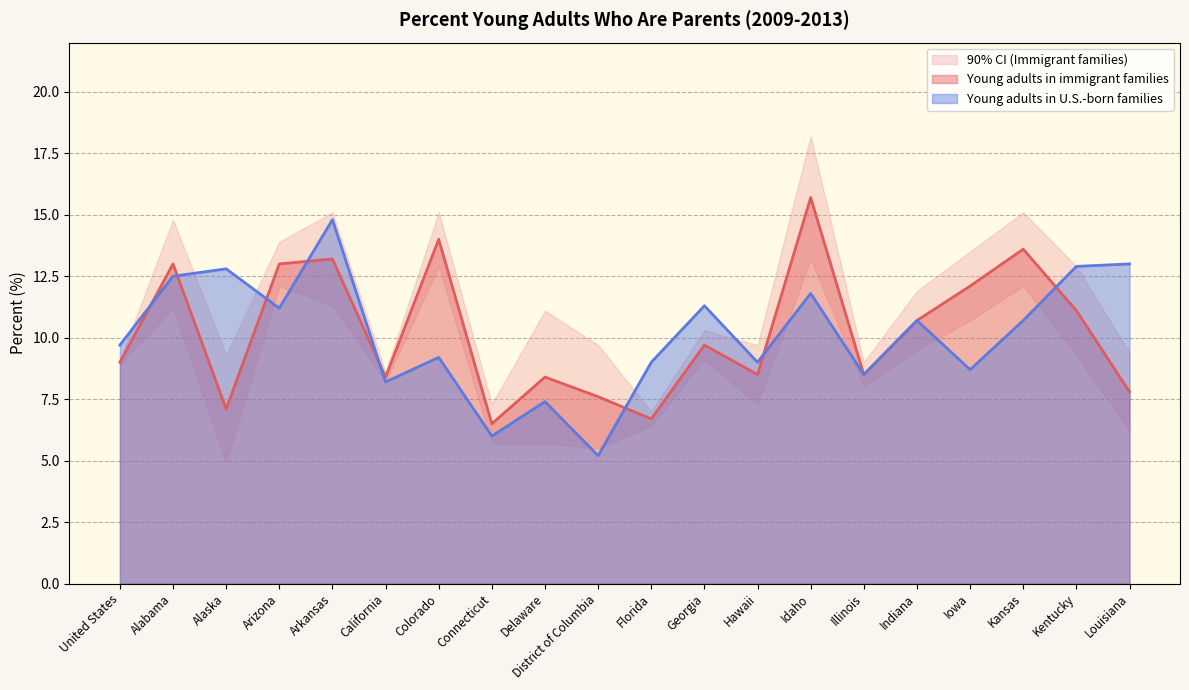

What is the average value of the Young adults in U.S.-born families series?

10.1